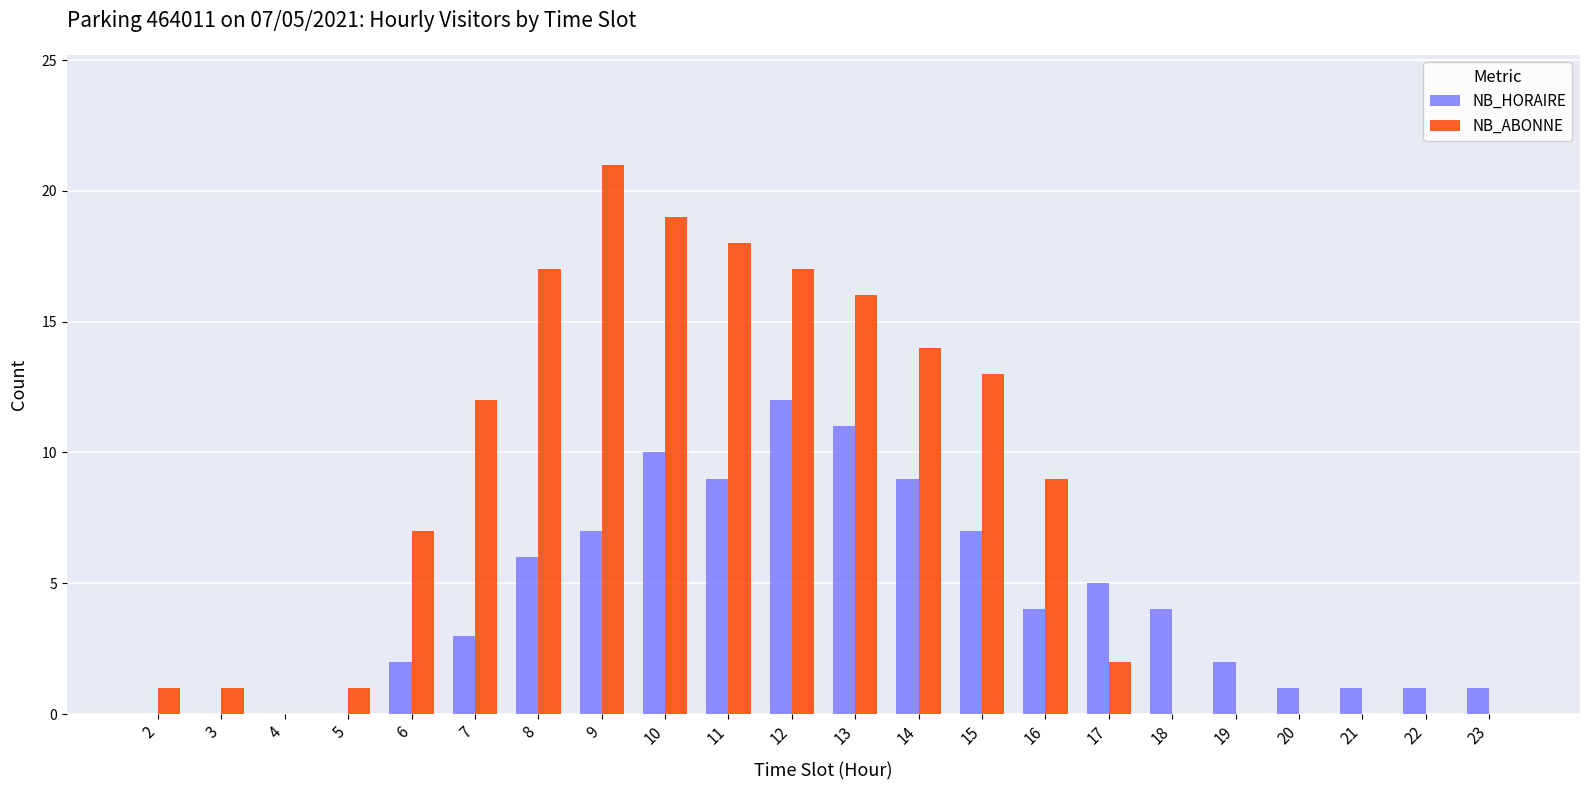

Which series has the largest total across all categories?

NB_ABONNE